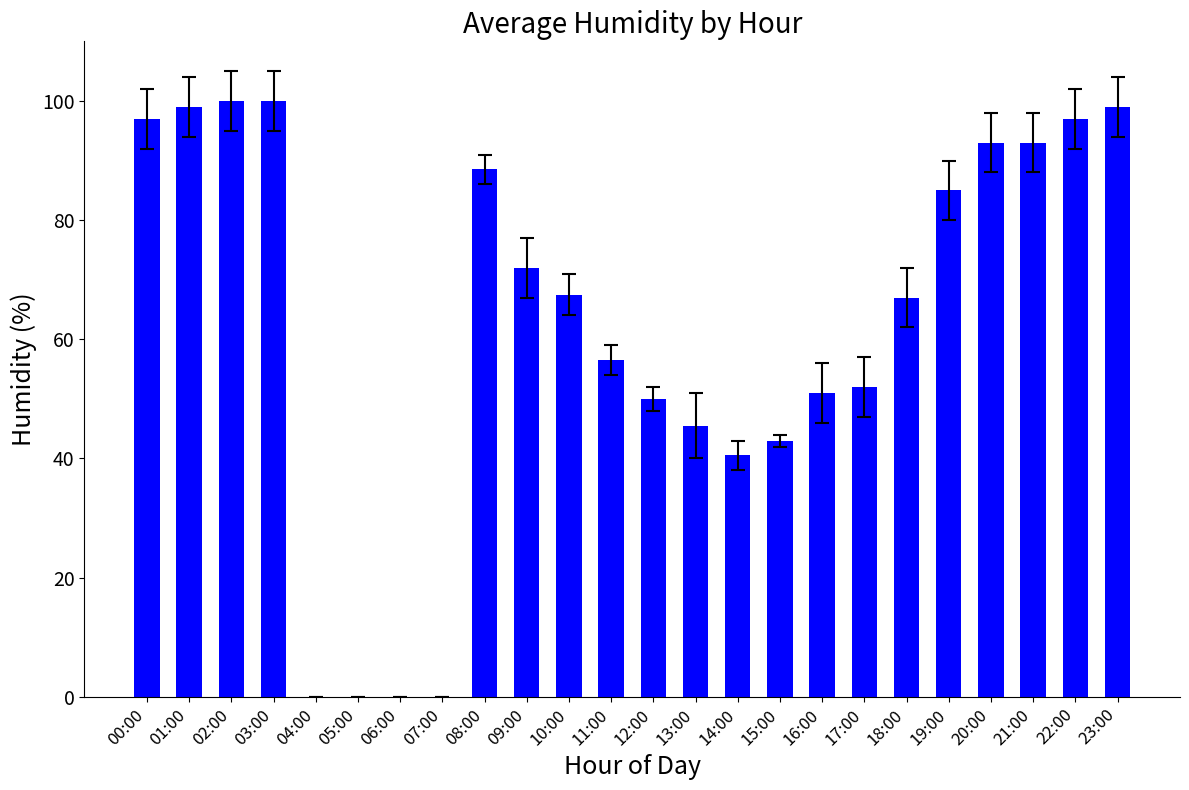

What is the sum of all values?

1496.5